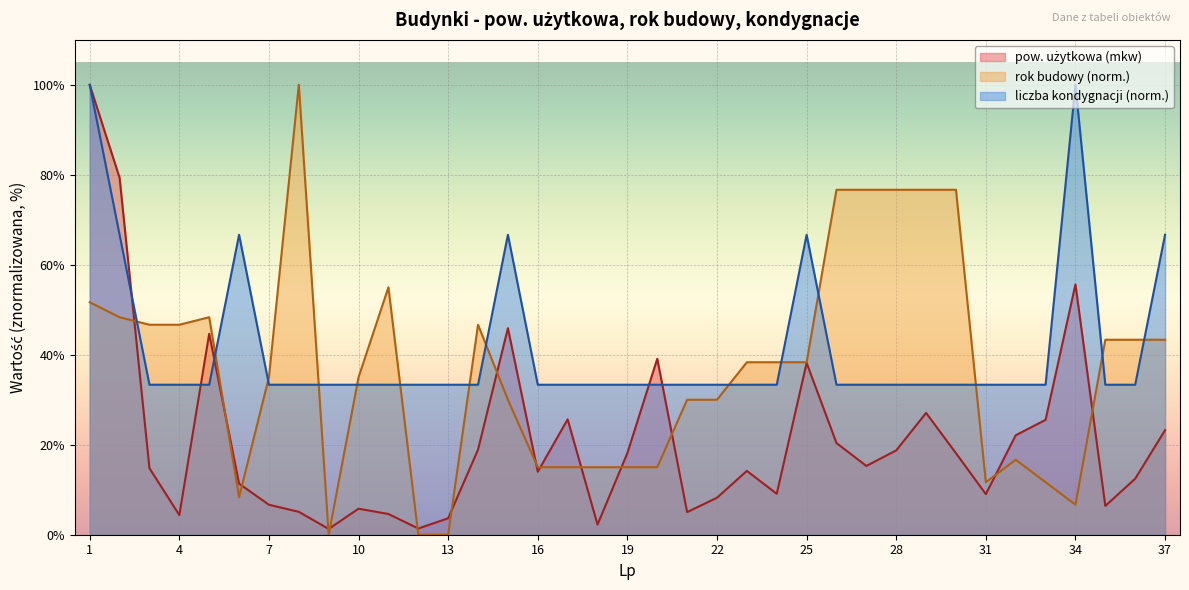

Where do liczba kondygnacji and pow. użytkowa (mkw) first cross each other?

2 and 3